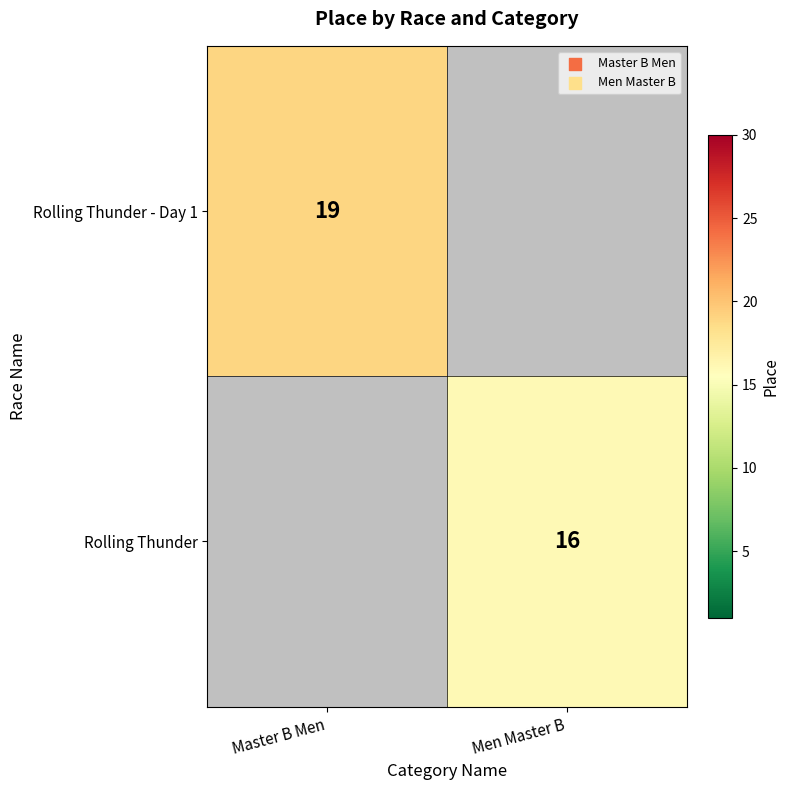

The value of Rolling Thunder - Day 1 at Master B Men is 10. True or false?

False